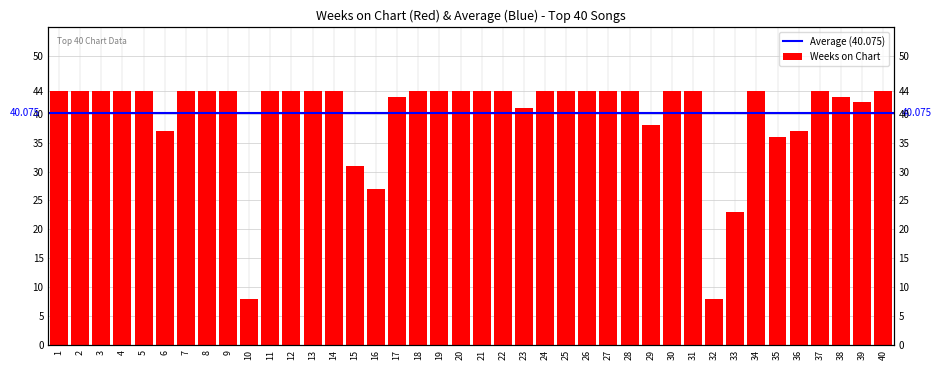

Are the bars horizontal?

No